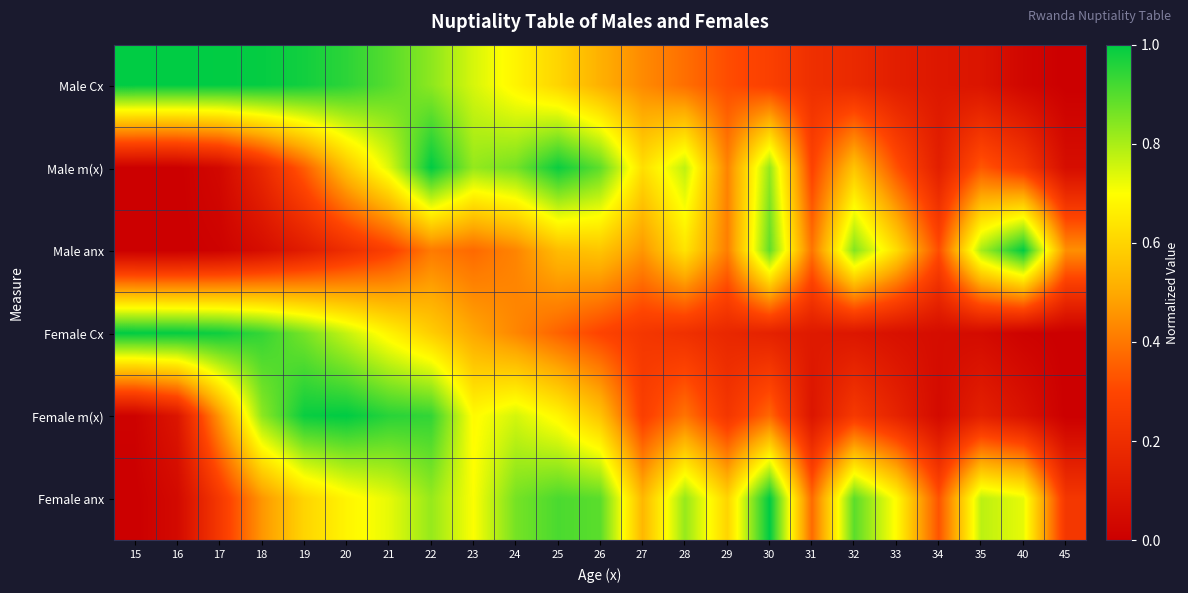

Reading left to right, what are all the values shown in this chart?

Male Cx: 15=1.0	16=1.0	17=1.0	18=1.0	19=1.0	20=0.9	21=0.9	22=0.8	23=0.7	24=0.7	25=0.6	26=0.5	27=0.4	28=0.4	29=0.3	30=0.3	31=0.2	32=0.2	33=0.1	34=0.1	35=0.1	40=0.0	45=0.0
Male m(x): 15=0.0	16=0.0	17=0.0	18=0.2	19=0.3	20=0.6	21=0.7	22=1.0	23=0.8	24=0.9	25=1.0	26=0.9	27=0.6	28=0.8	29=0.4	30=0.8	31=0.3	32=0.6	33=0.3	34=0.1	35=0.3	40=0.2	45=0.1
Male anx: 15=0.0	16=0.0	17=0.0	18=0.1	19=0.1	20=0.2	21=0.3	22=0.4	23=0.4	24=0.4	25=0.5	26=0.6	27=0.5	28=0.6	29=0.4	30=0.9	31=0.4	32=0.8	33=0.6	34=0.3	35=0.8	40=1.0	45=0.4
Female Cx: 15=1.0	16=1.0	17=1.0	18=0.9	19=0.9	20=0.8	21=0.7	22=0.6	23=0.5	24=0.4	25=0.4	26=0.3	27=0.2	28=0.2	29=0.2	30=0.1	31=0.1	32=0.1	33=0.1	34=0.1	35=0.0	40=0.0	45=0.0
Female m(x): 15=0.0	16=0.1	17=0.5	18=0.8	19=1.0	20=1.0	21=1.0	22=0.9	23=0.7	24=0.8	25=0.7	26=0.6	27=0.3	28=0.4	29=0.2	30=0.4	31=0.1	32=0.2	33=0.2	34=0.0	35=0.1	40=0.1	45=0.0
Female anx: 15=0.0	16=0.0	17=0.2	18=0.5	19=0.6	20=0.7	21=0.7	22=0.8	23=0.7	24=0.9	25=0.9	26=0.9	27=0.5	28=0.8	29=0.6	30=1.0	31=0.4	32=0.9	33=0.7	34=0.3	35=0.8	40=0.7	45=0.2